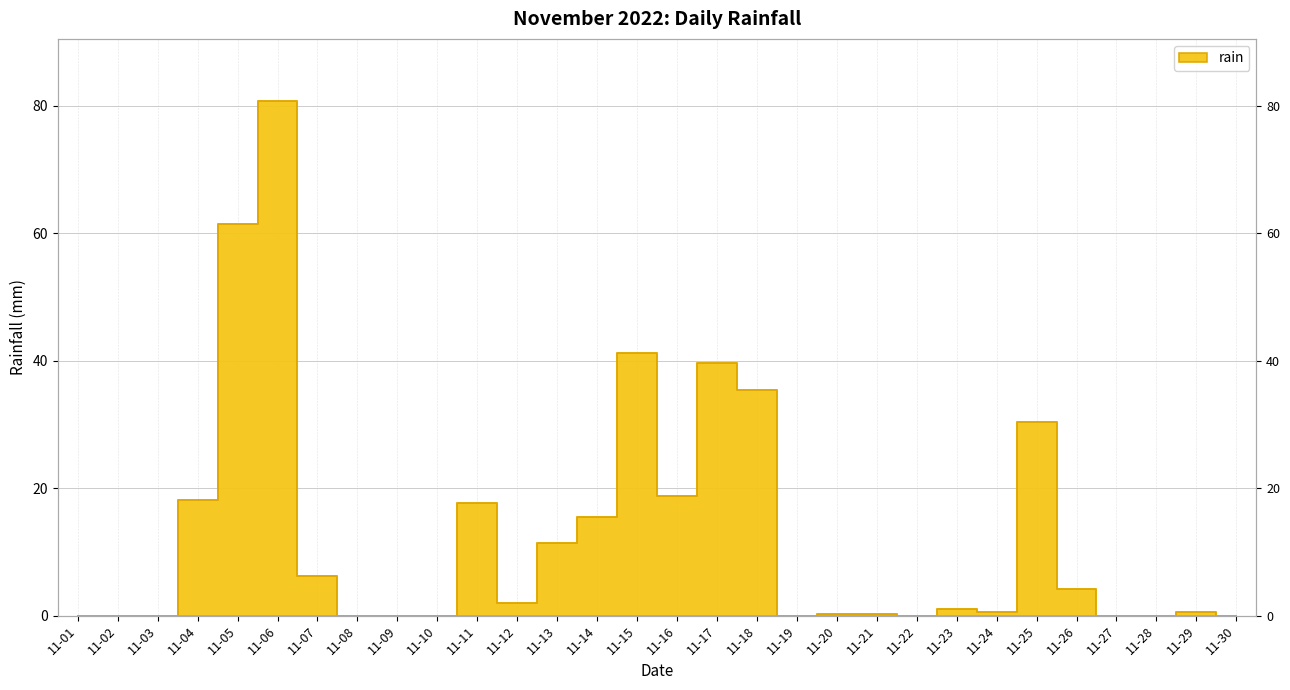

Is it true that the value at 11-12 is 2.0?

True